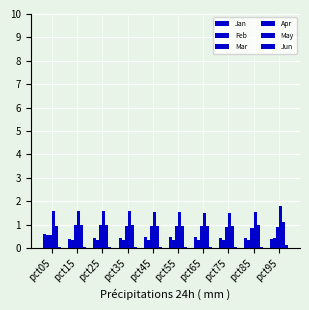

Reading left to right, list all the values displayed in this chart.

Jan: 0.6	0.4	0.4	0.4	0.5	0.5	0.5	0.5	0.4	0.4
Feb: 0.6	0.4	0.4	0.4	0.4	0.3	0.3	0.3	0.3	0.4
Mar: 0.6	1.0	1.0	0.9	0.9	0.9	0.9	0.9	0.9	0.9
Apr: 1.6	1.6	1.6	1.6	1.6	1.5	1.5	1.5	1.5	1.8
May: 0.9	1.0	1.0	1.0	1.0	1.0	1.0	1.0	1.0	1.1
Jun: 0.0	0.0	0.0	0.0	0.0	0.0	0.0	0.0	0.0	0.1